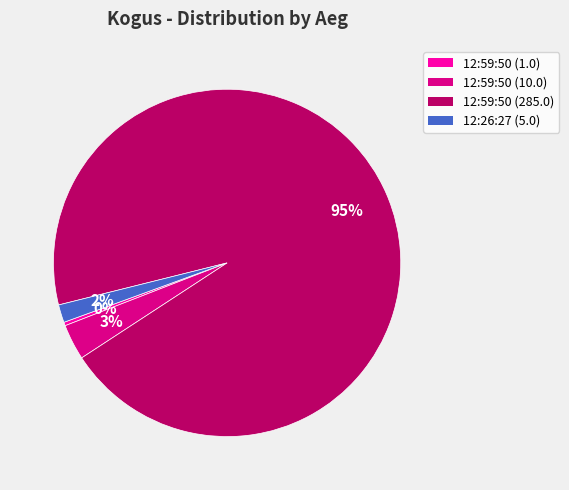

The 12:59:50 (10.0) slice represents 3% of the pie. True or false?

True